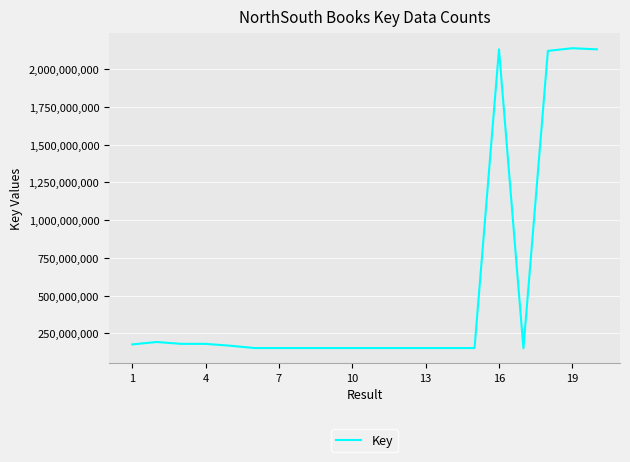

What is the difference between the maximum and minimum values?

1985761458